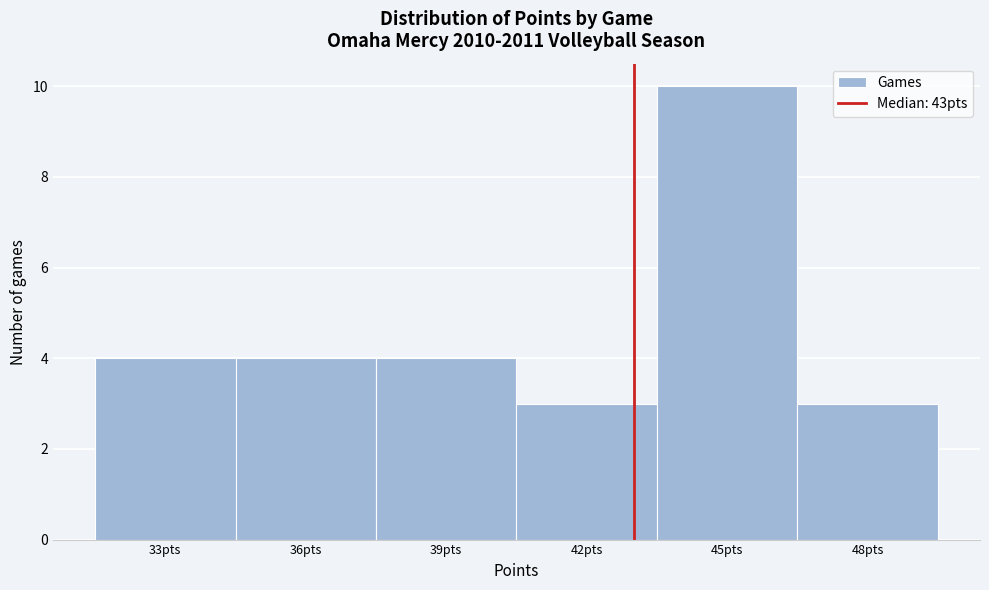

Which range on the x-axis has the tallest bar?

43.5 to 46.5